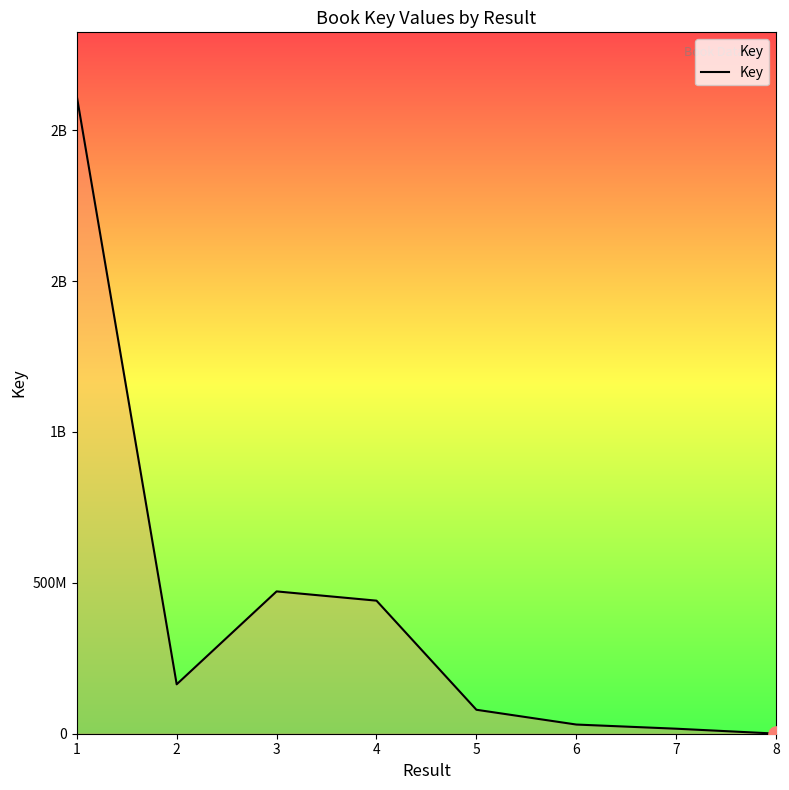

What is the ratio of the value at 6 to the value at 8?

91.5